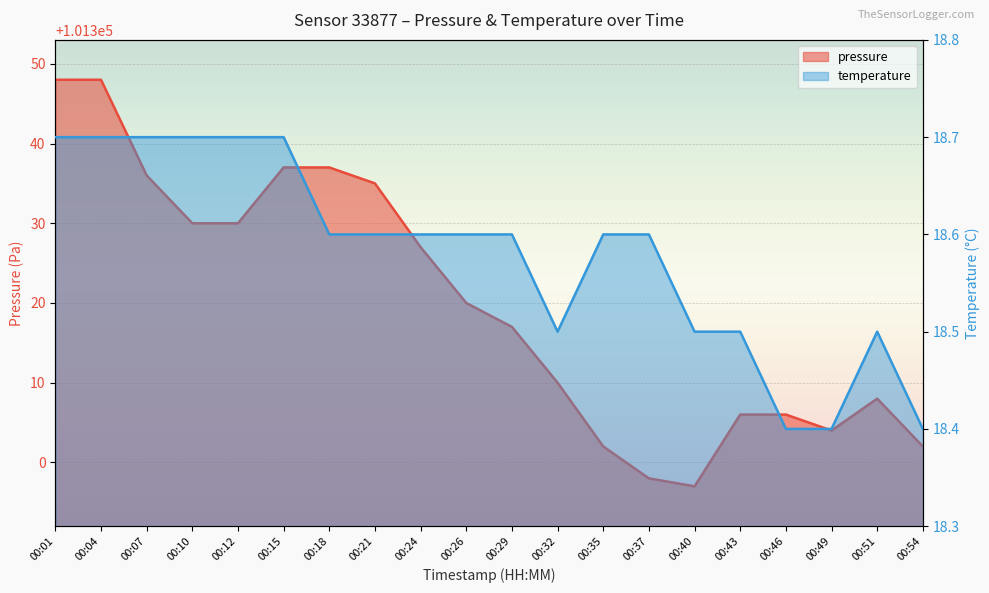

What is the difference between the highest and lowest values at 00:04?

101329.3